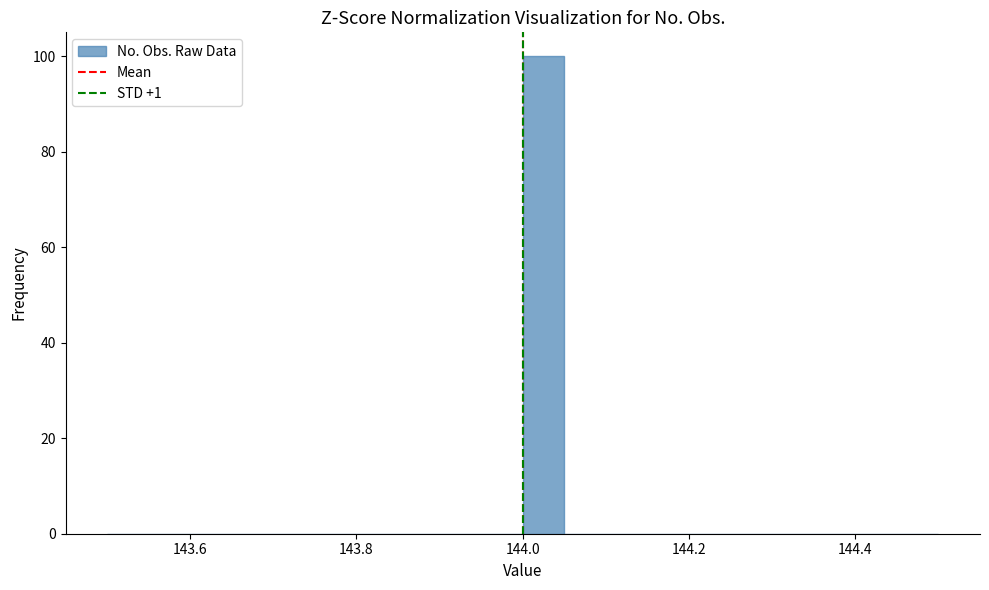

Read against the x-axis, roughly where is the centre of the tallest bar?

144.02